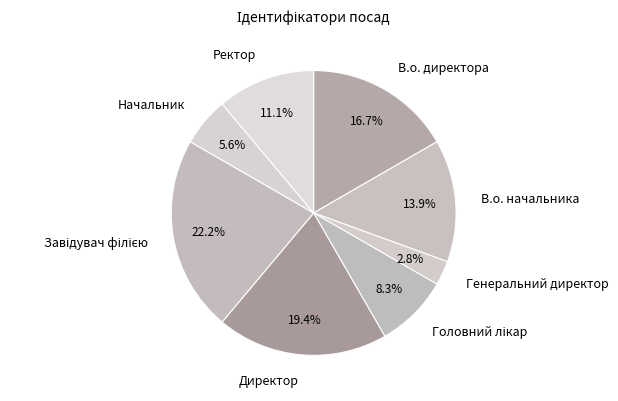

Which has a higher value, Директор or Генеральний директор?

Директор